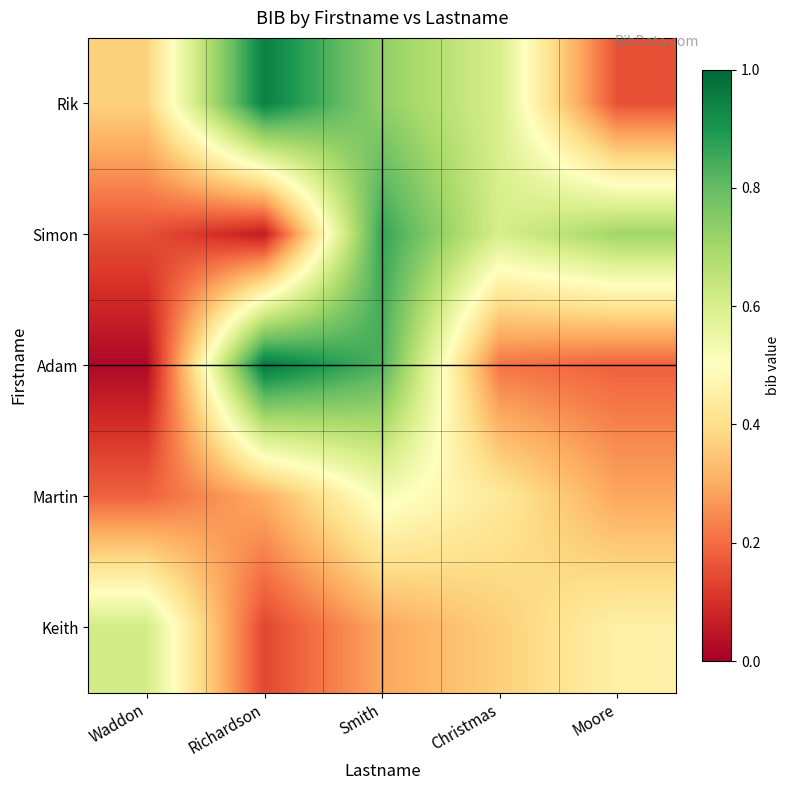

Which series has the widest spread of values?

Adam